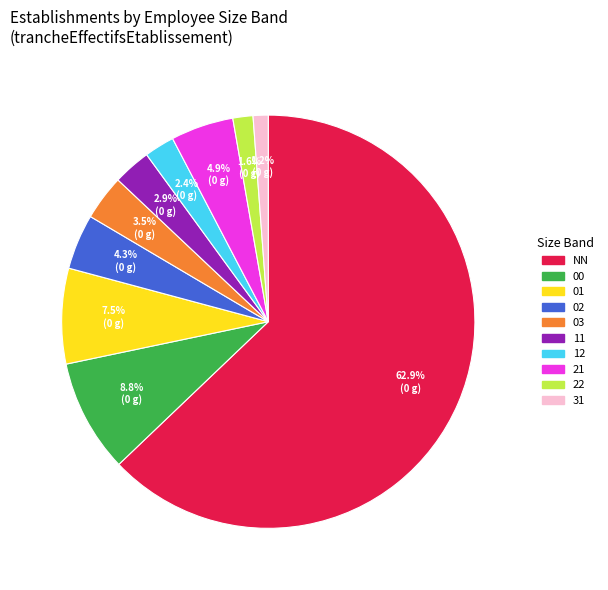

Is NN the majority of the pie?

Yes